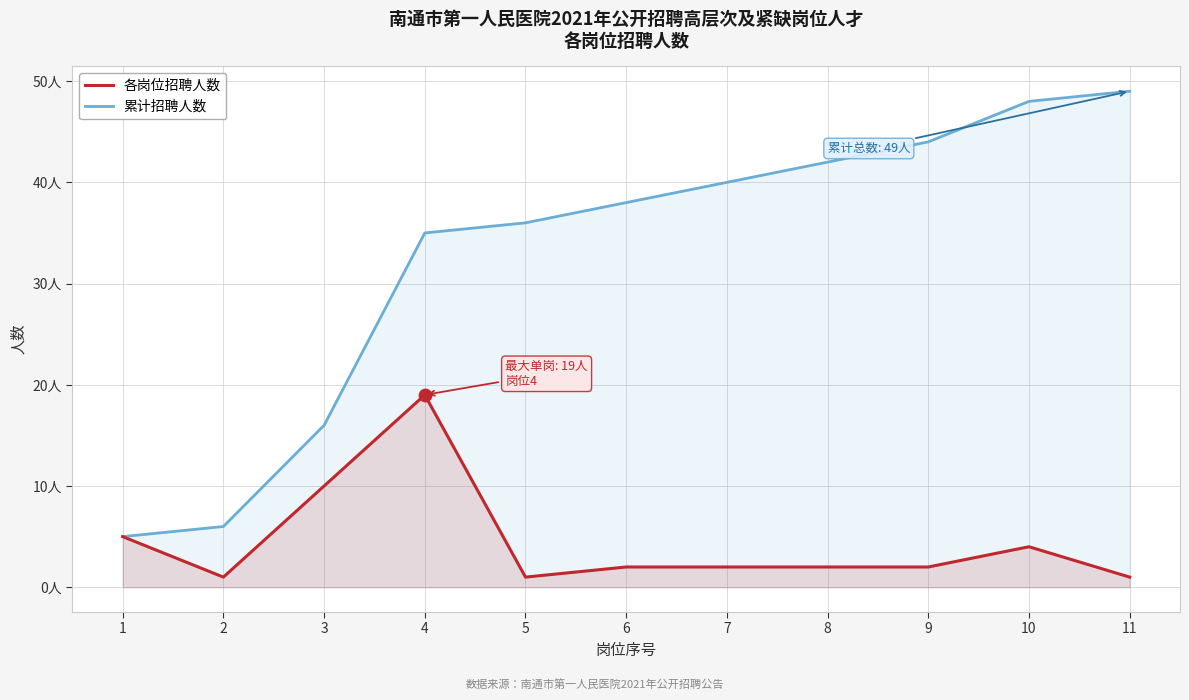

Is the value of 累计招聘人数 at 11 greater than the value of 各岗位招聘人数 at 3?

Yes